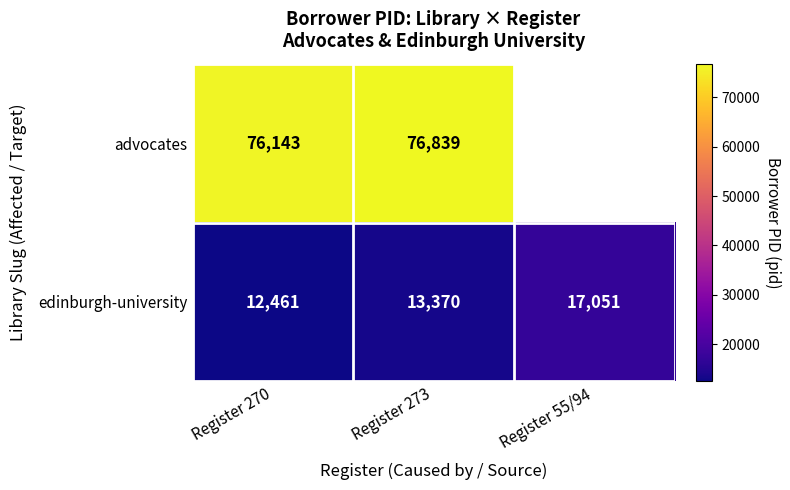

What is the difference between the advocates values at Register 270 and Register 273?

696